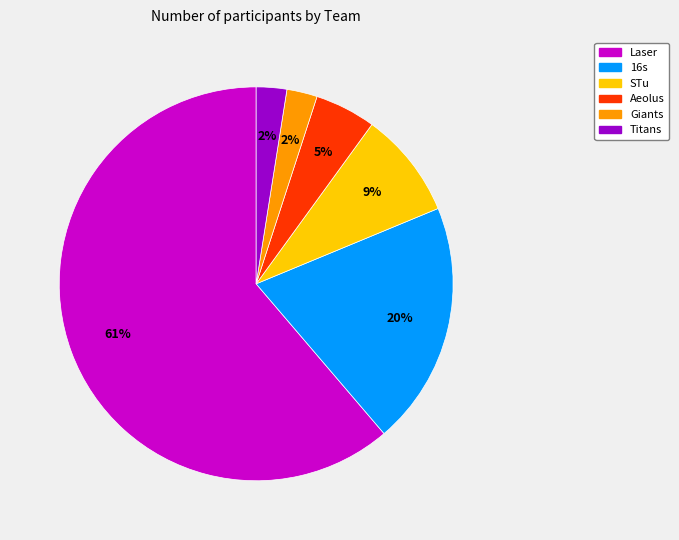

To the nearest percent, what percentage of the pie is 16s?

20%